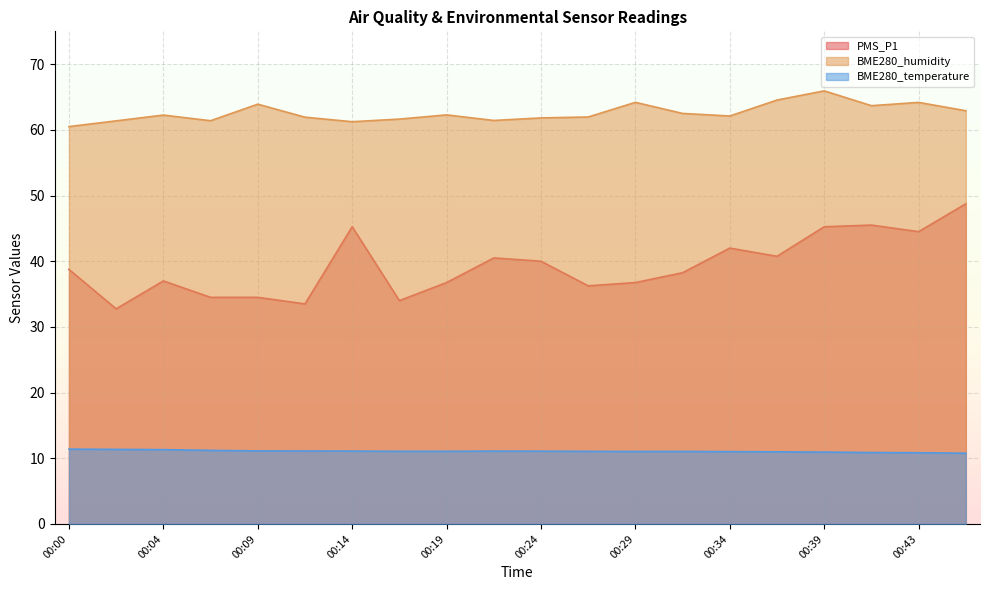

In BME280_humidity, how many points are lower than both neighbors (excluding endpoints)?

5